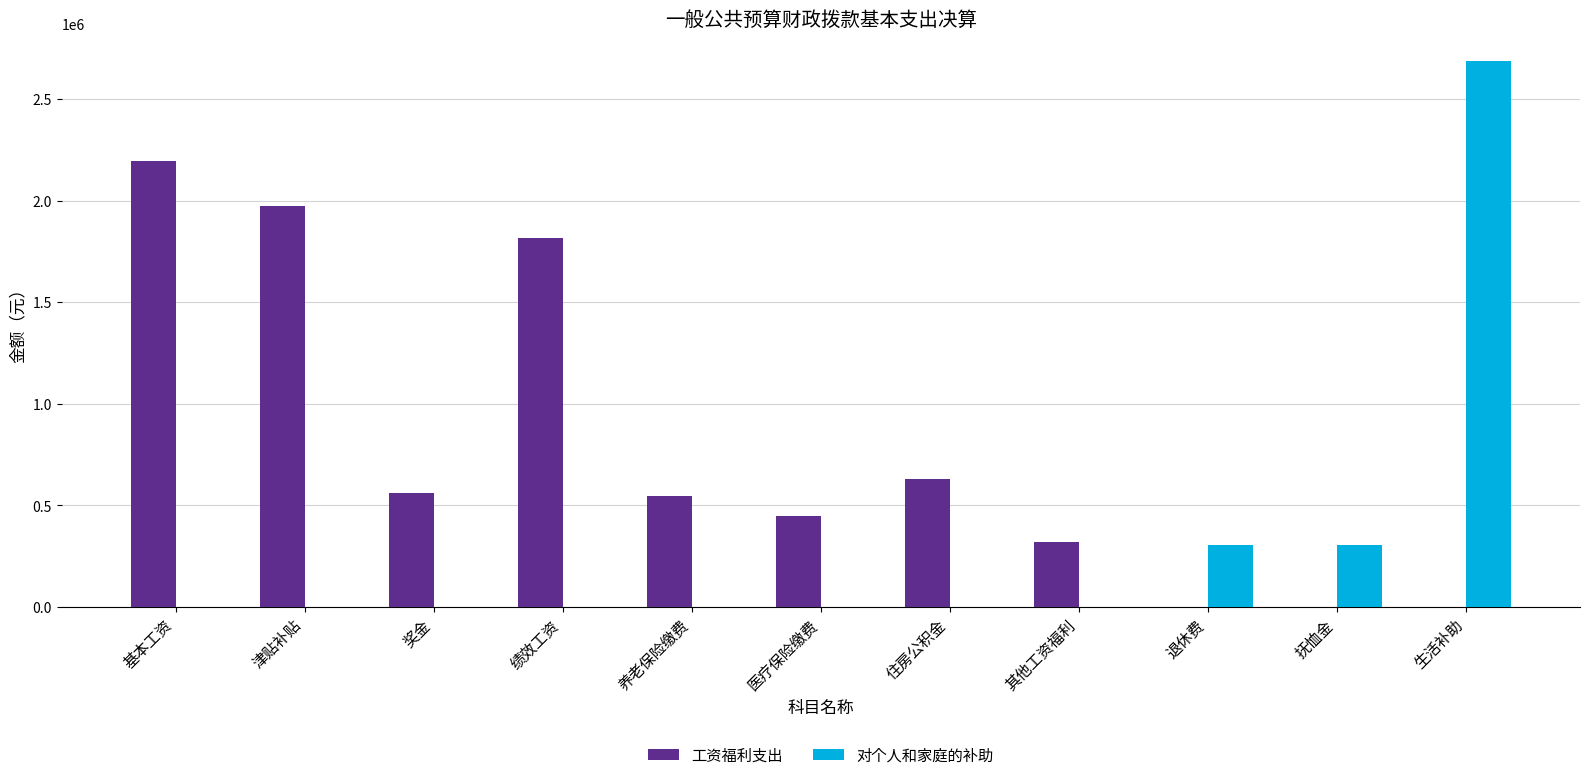

Which series changed the most between 绩效工资 and 医疗保险缴费?

工资福利支出